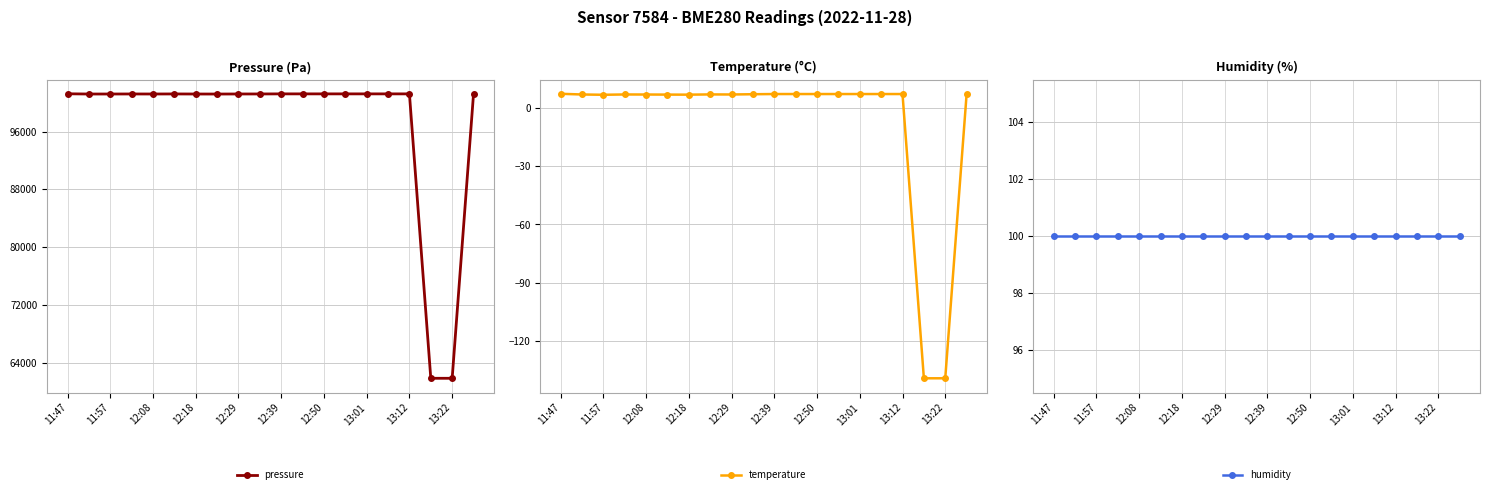

True or false: pressure has more than 0 points higher than both neighbors.

True